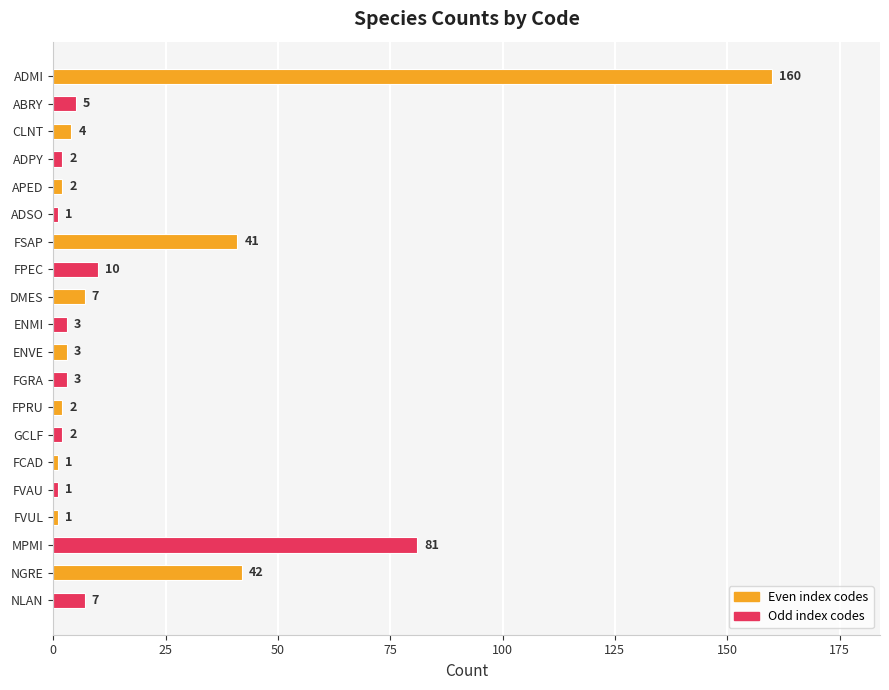

What is the label of the 20th bar from the top?

NLAN